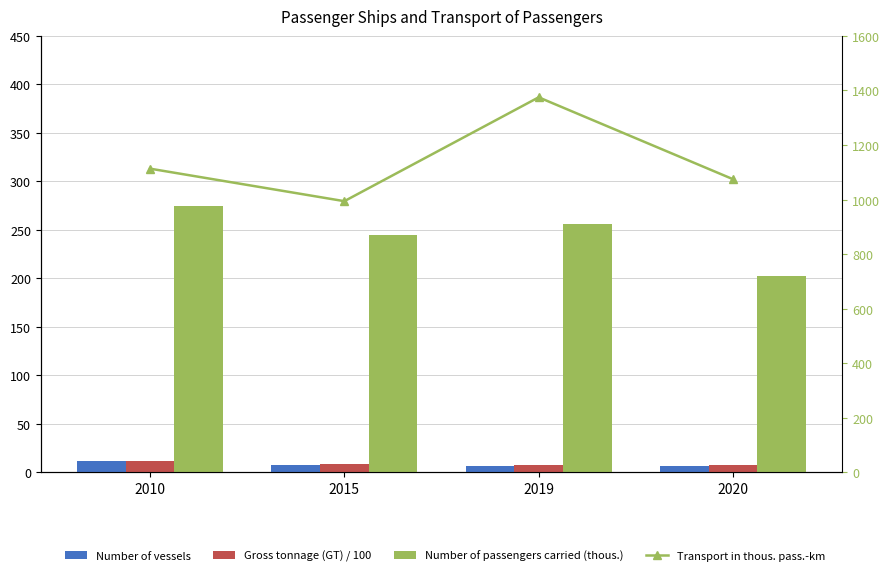

How many data points does each series have?

4